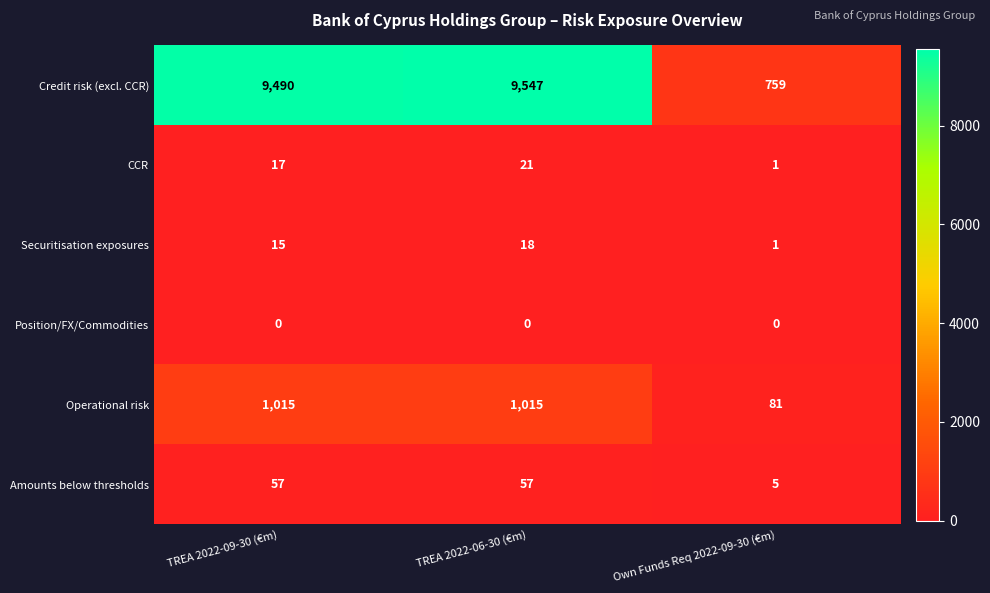

What is the sum of the Securitisation exposures values at Own Funds Req 2022-09-30 (€m) and TREA 2022-06-30 (€m)?

19